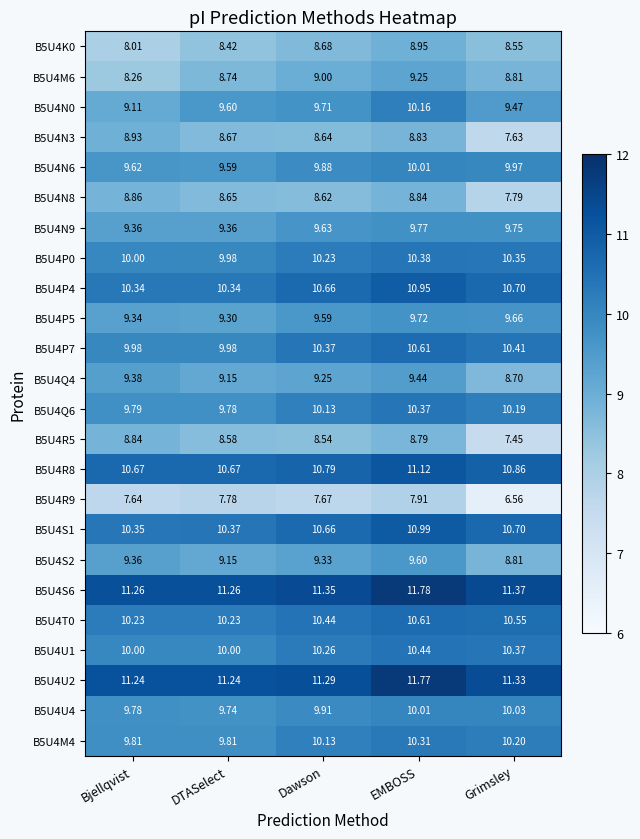

Rank the categories by B5U4P5 value from highest to lowest.

EMBOSS, Grimsley, Dawson, Bjellqvist, DTASelect